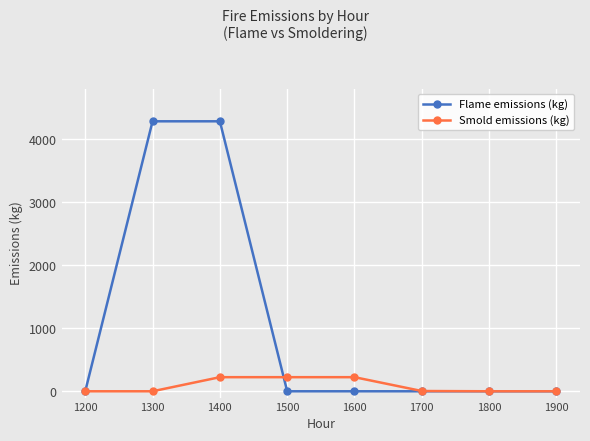

Count the number of data series in this chart.

2